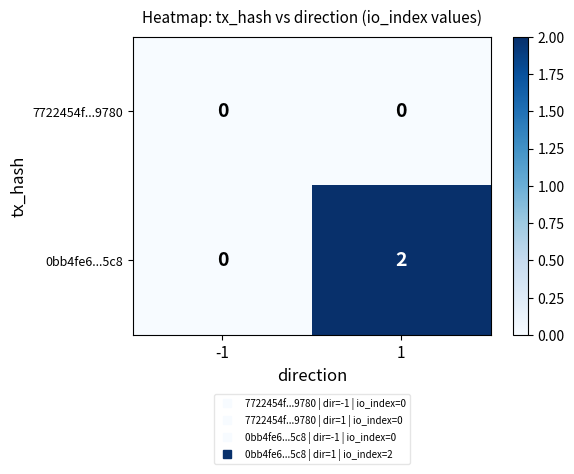

Is it true that 7722454f...9780 equals 0 at -1?

True